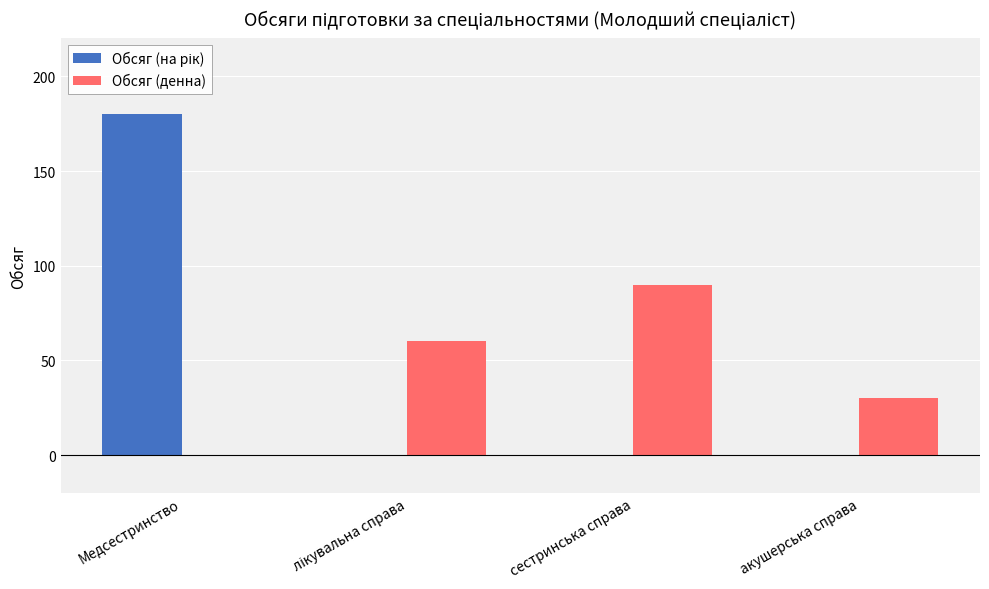

Is it true that Обсяг (денна) equals 25 at сестринська справа?

False